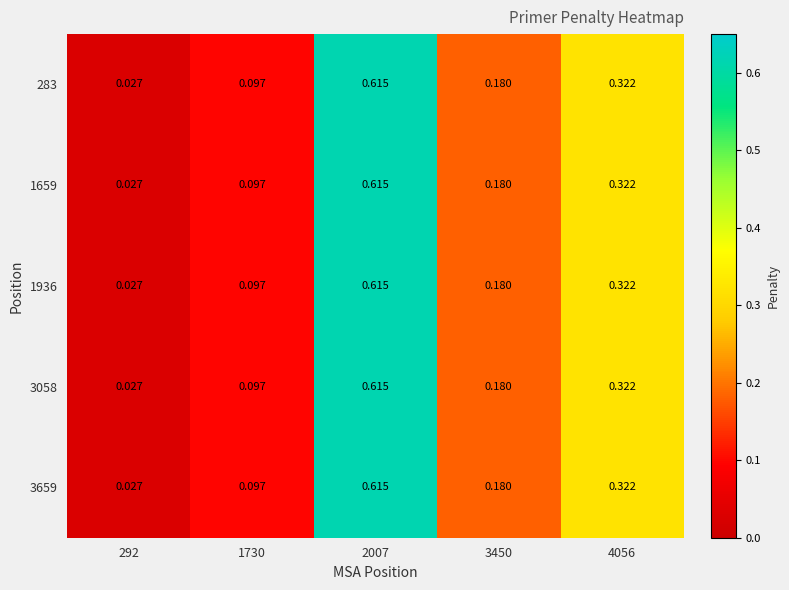

Is the value of 1936 at 1730 greater than the value of 1659 at 4056?

No